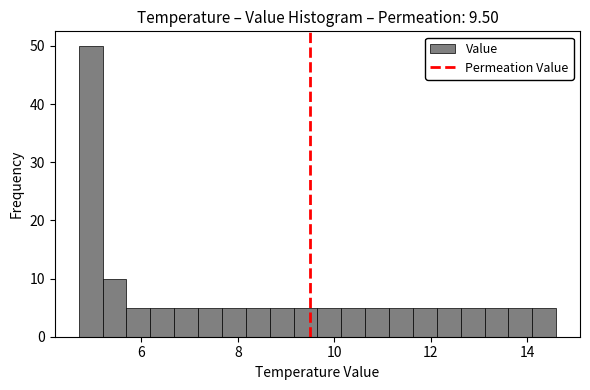

Around what value on the x-axis is the tallest bar? Give the approximate position of its centre, as read against the axis.

5.0